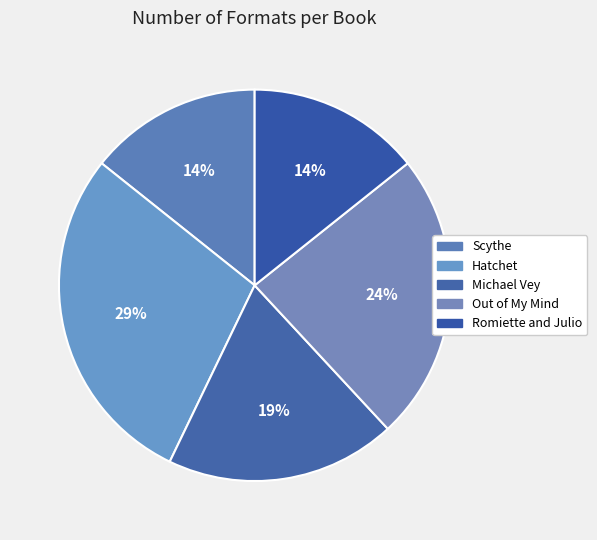

How many segments does this pie chart have?

5